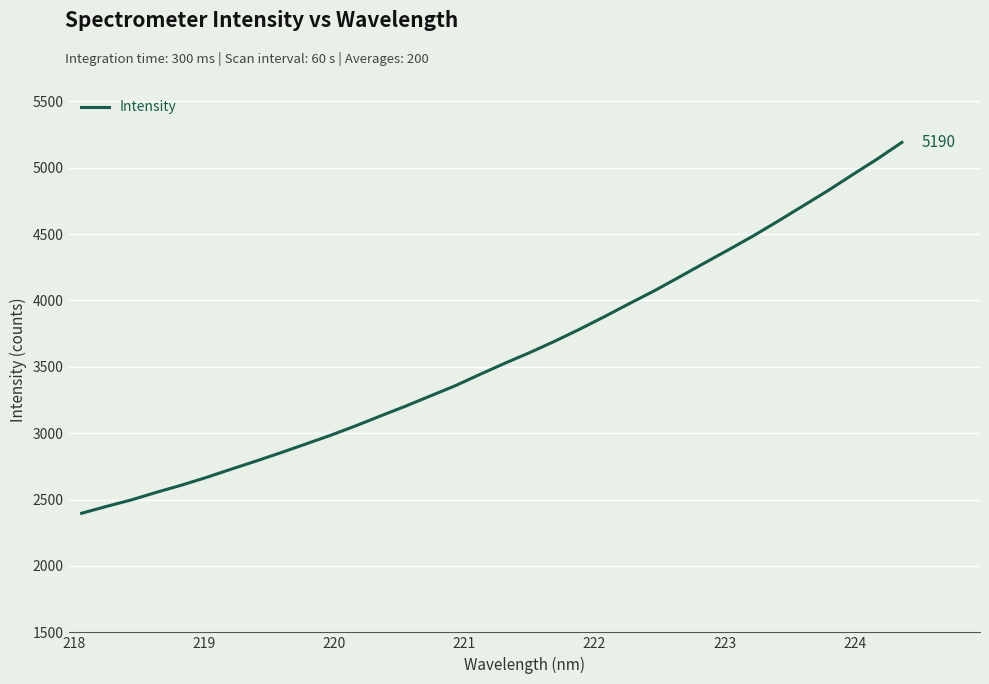

What is the smallest value displayed?

2397.1